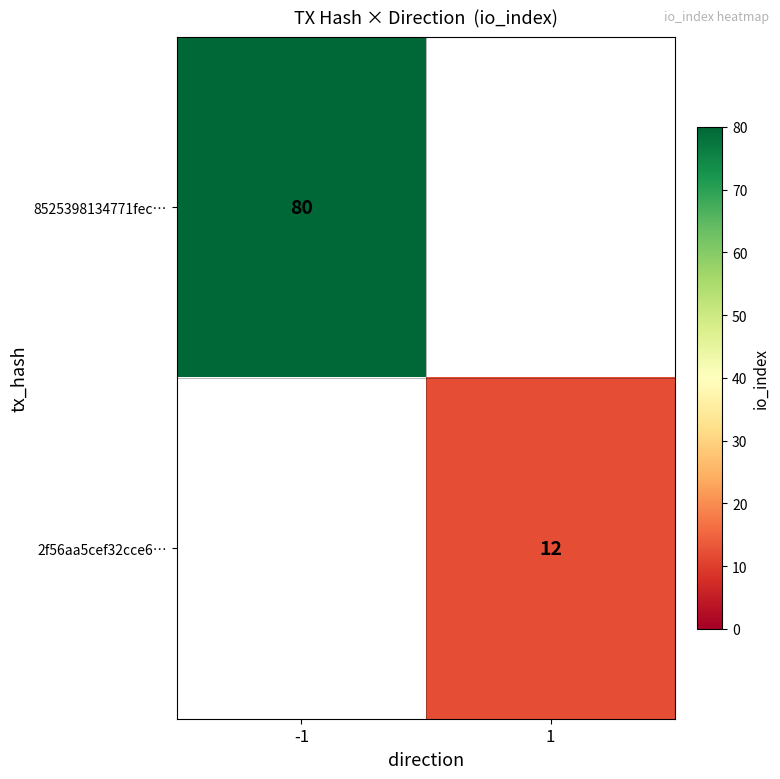

The 2f56aa5cef32cce6… series shows 17 at 1. True or false?

False